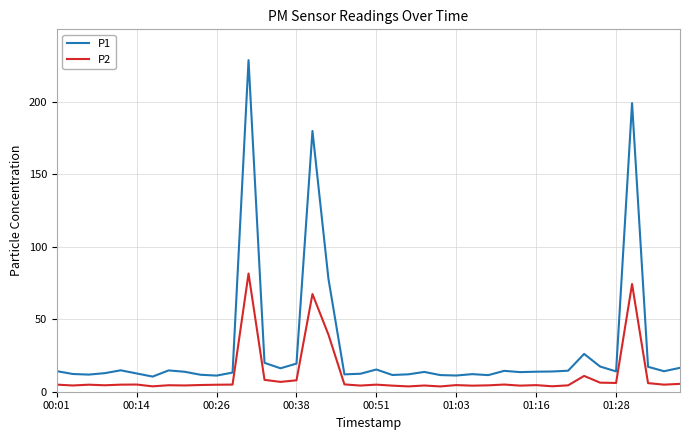

List the series in order of their peak value, lowest first.

P2, P1